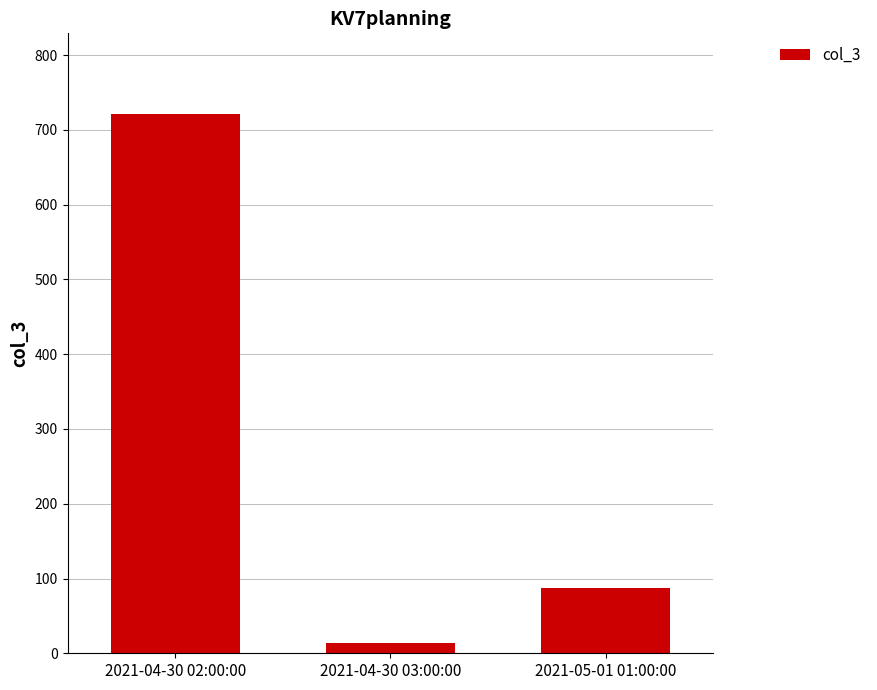

What is the label of the 3rd bar from the right?

2021-04-30 02:00:00